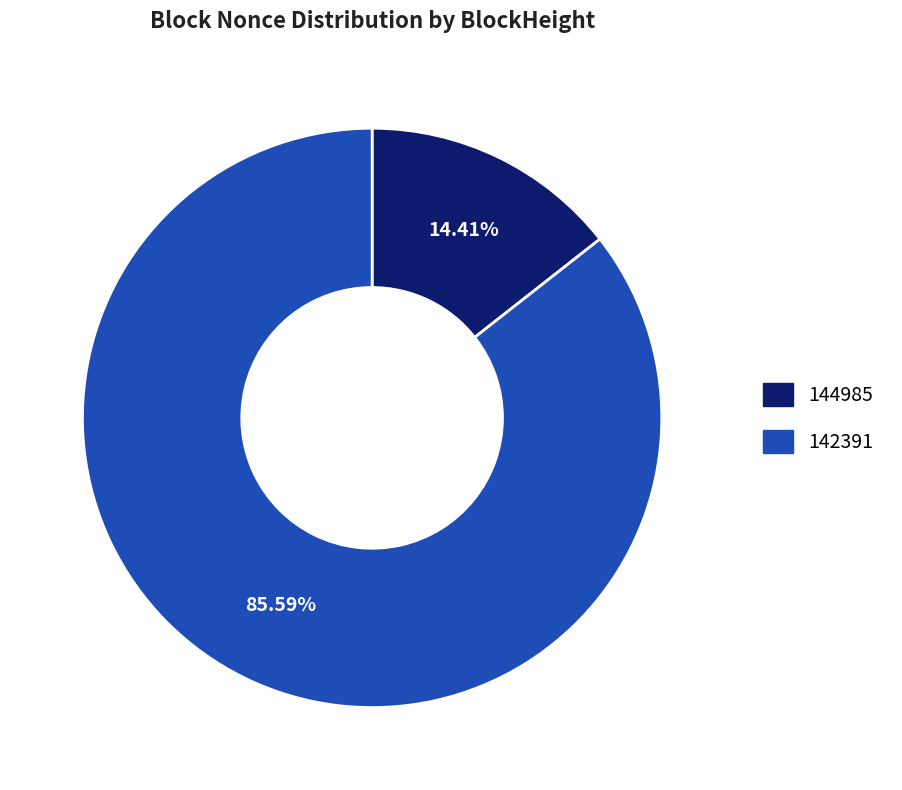

How many slices are in this pie chart?

2